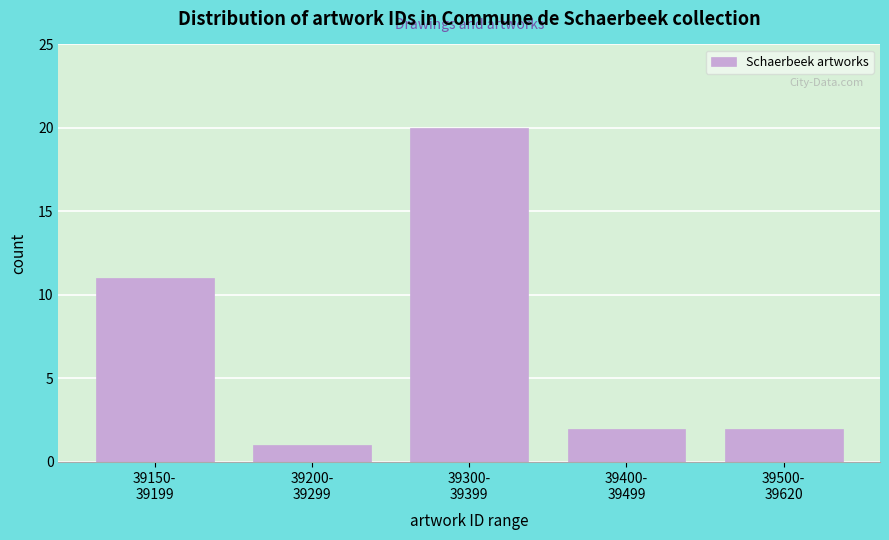

What is the sum of all values?

36